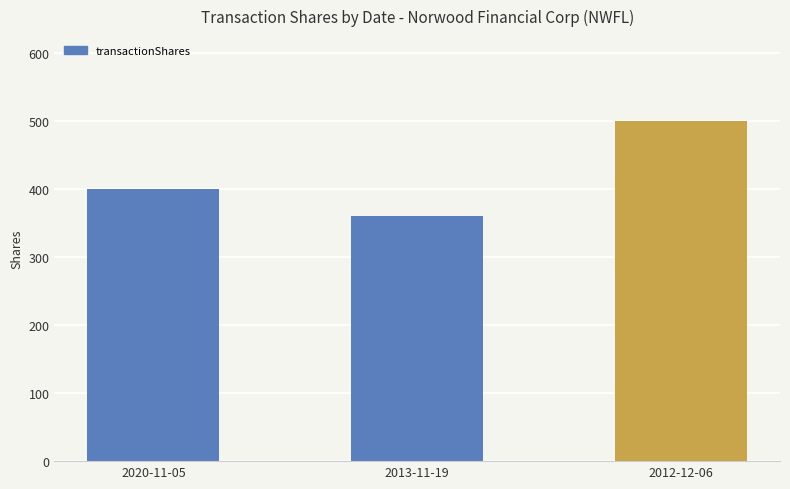

Does the chart contain stacked bars?

No